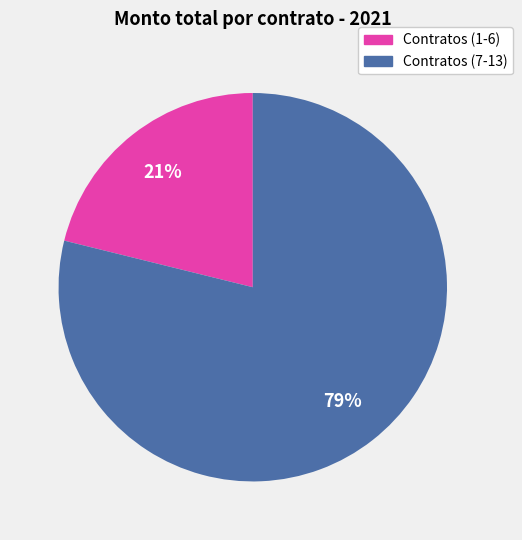

Is there any slice that represents more than half of the pie?

Yes